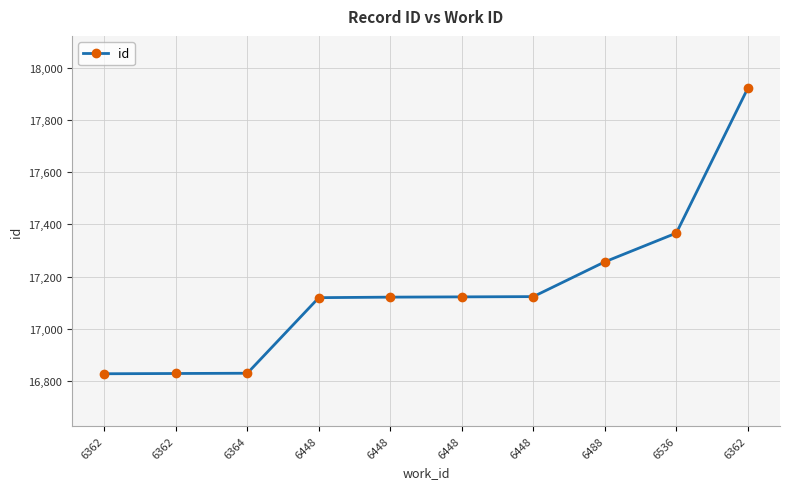

How many lines are shown in the chart?

1